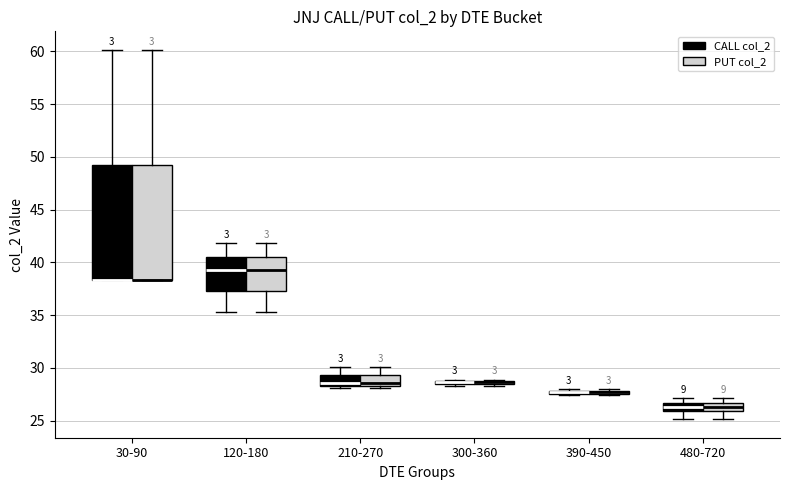

Where is the lower edge of the box for 30-90 (CALL col_2) on the y-axis? The values are not printed on the chart, so give them approximately, as read against the axis.

38.5